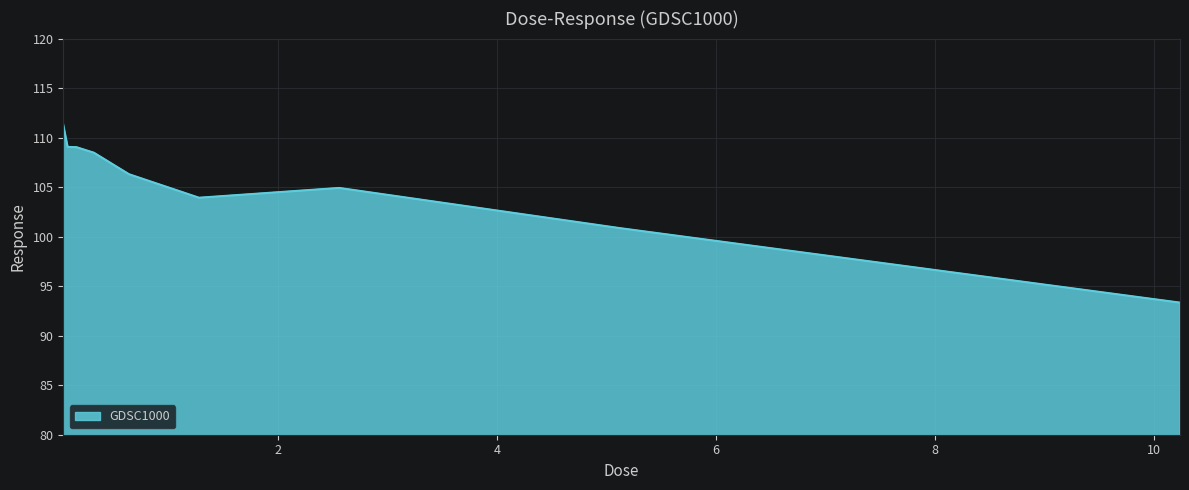

What is the smallest value displayed?

93.3